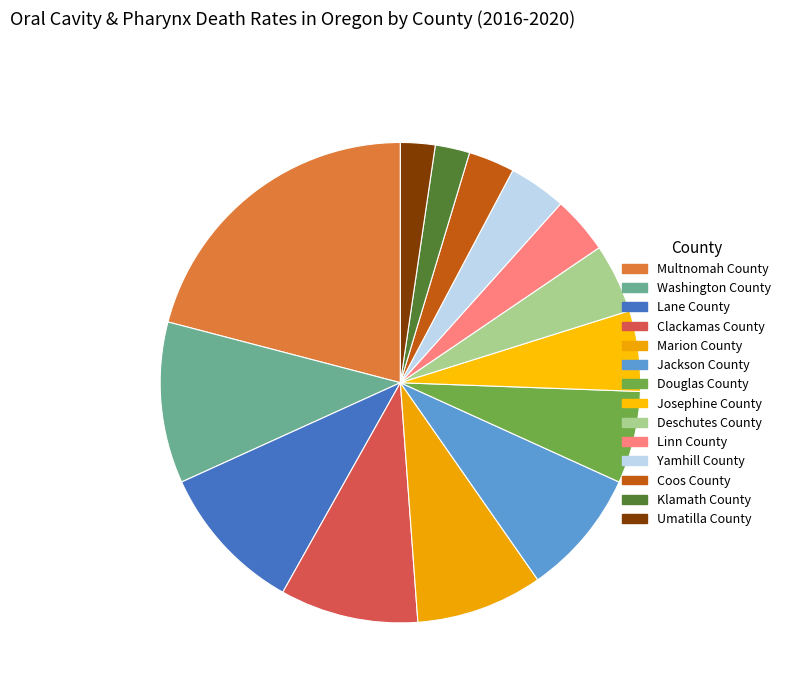

Rank the categories by value from lowest to highest.

Klamath County, Umatilla County, Coos County, Linn County, Yamhill County, Deschutes County, Josephine County, Douglas County, Marion County, Jackson County, Clackamas County, Lane County, Washington County, Multnomah County